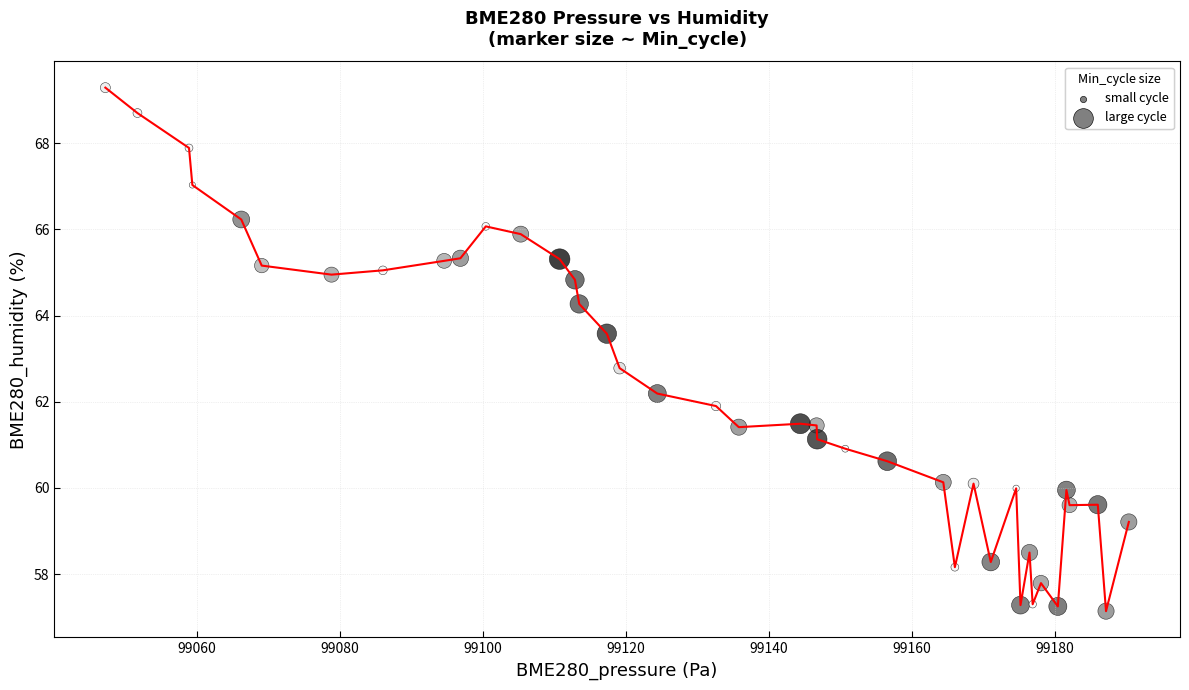

What is the greatest value displayed?

69.3